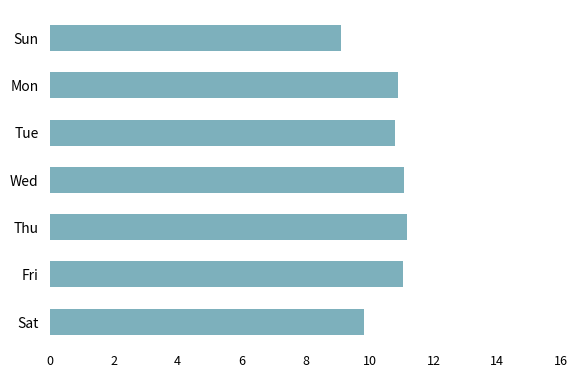

The value at Mon is 10.9. True or false?

True